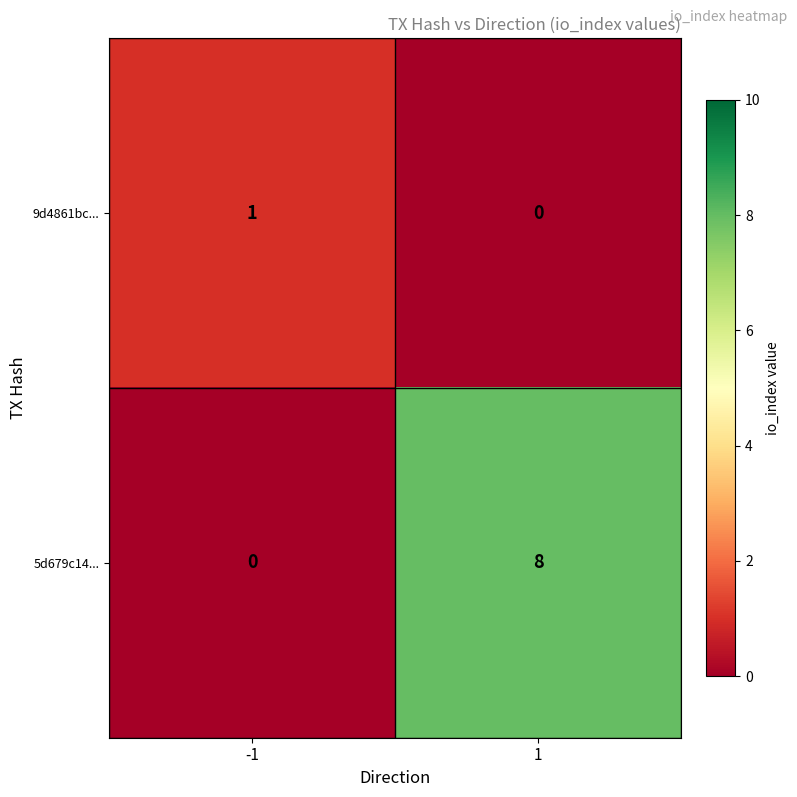

Between -1 and 1, which series saw the biggest shift?

5d679c14...